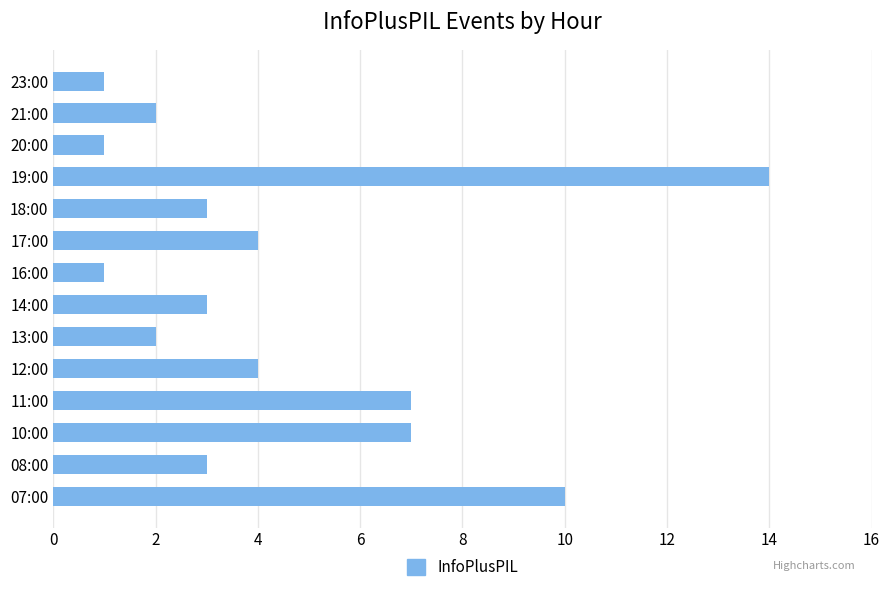

Count the number of categories in the chart.

14